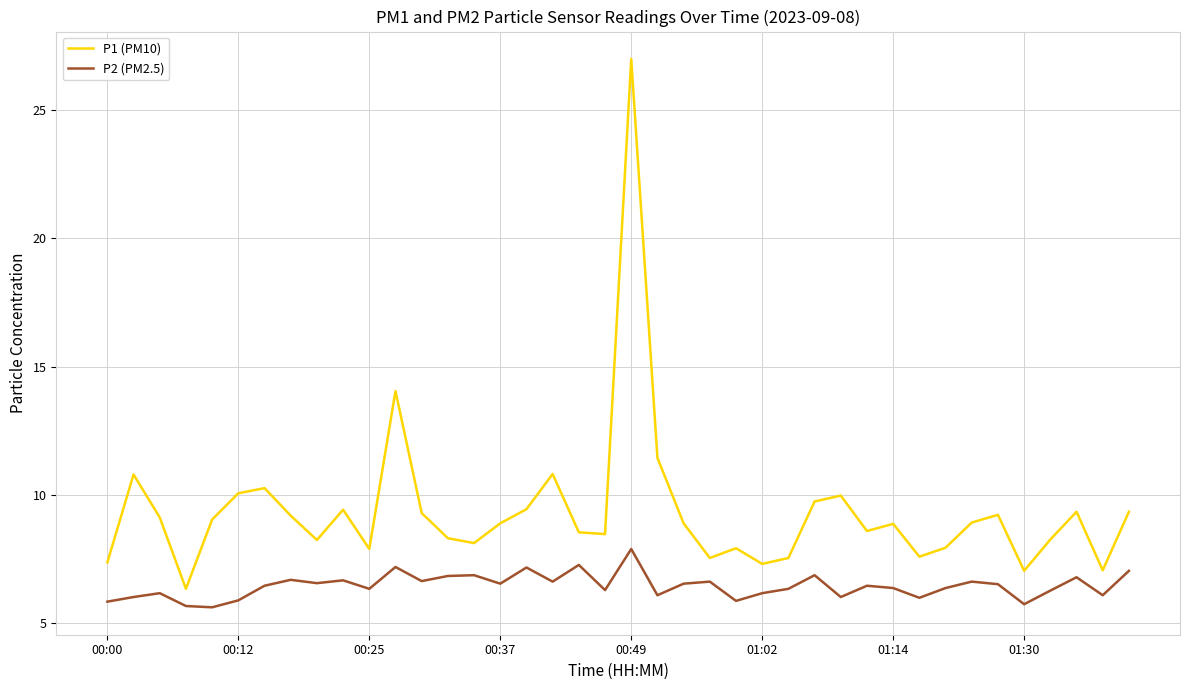

At how many categories does at least one series exceed 24?

1